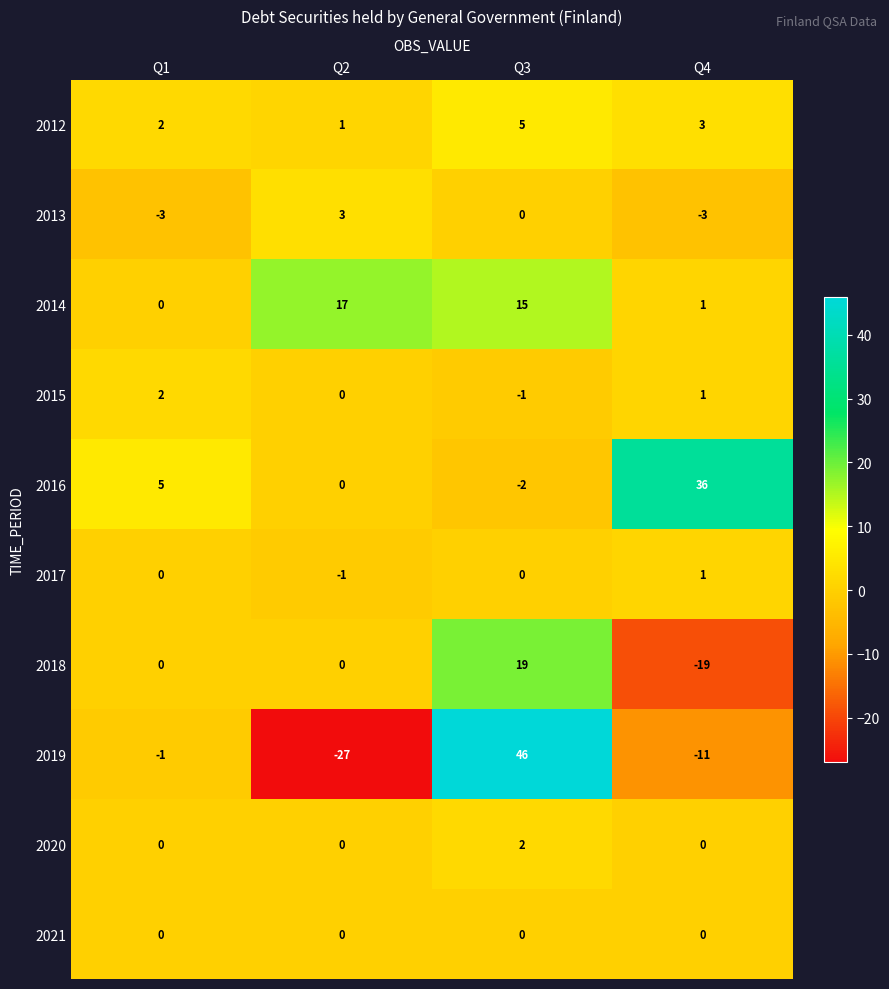

Is it true that 2012 equals 5 at Q4?

False